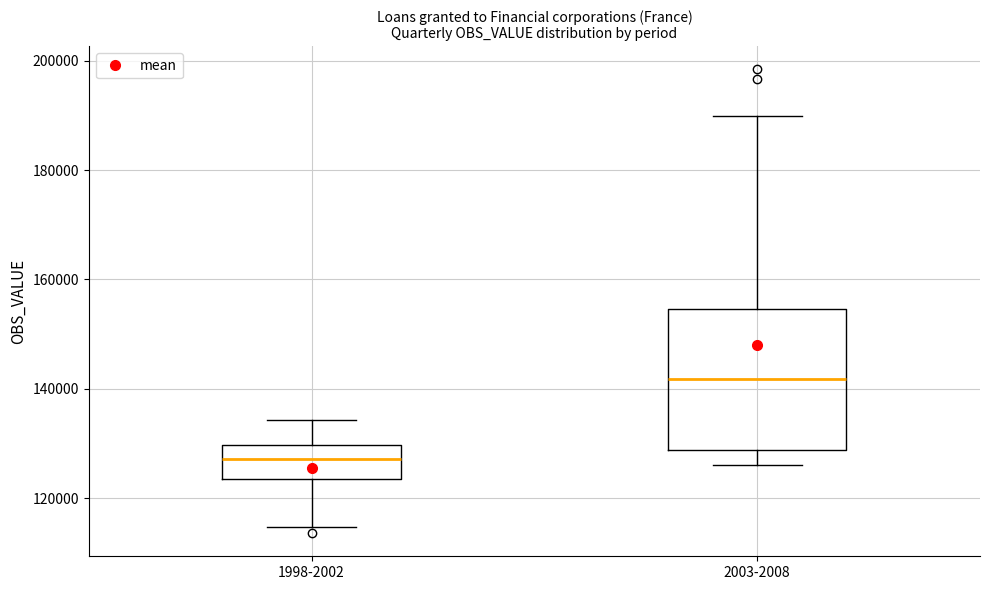

Where does the upper whisker of the box for 1998-2002 end on the y-axis? The values are not printed on the chart, so give them approximately, as read against the axis.

134000